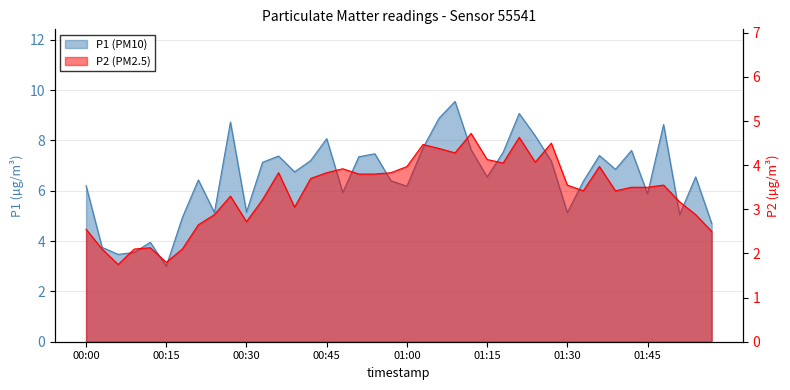

True or false: P1 has a value of 10.5 at 00:00.

False